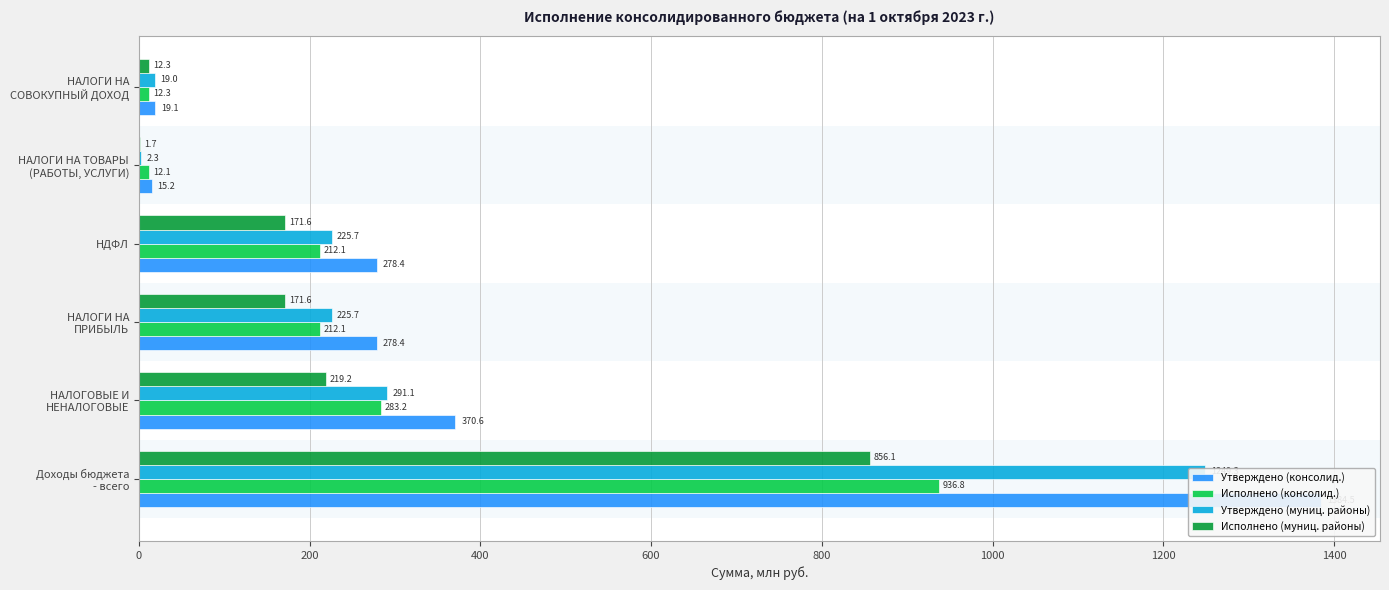

How many values in the Утверждено (муниц. районы) series exceed 225?

4